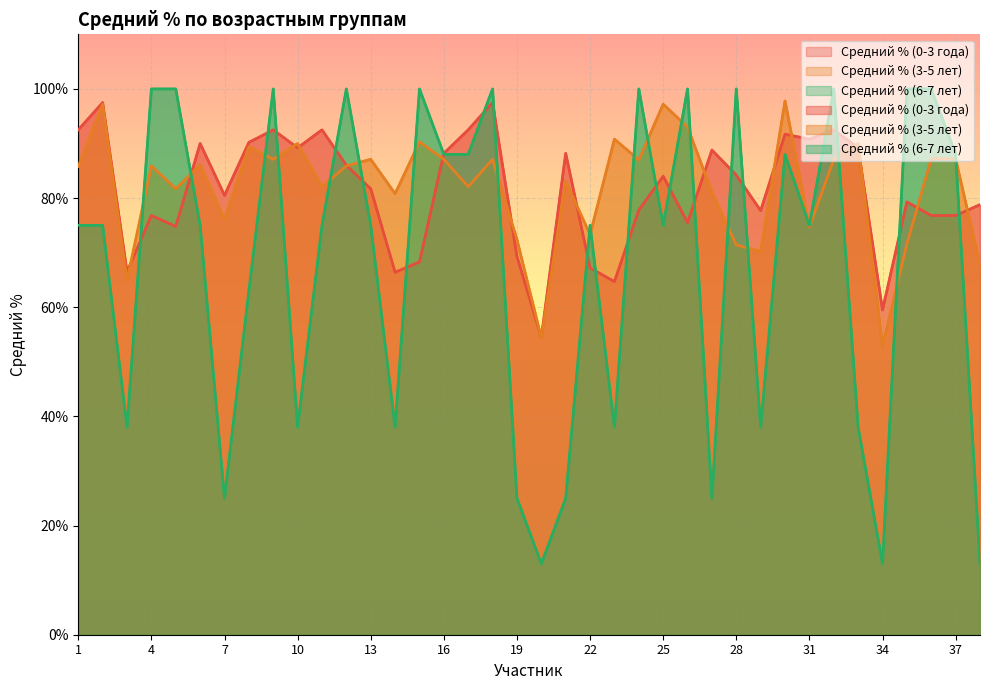

After their last crossing, which series has the higher values: Средний % (0-3 года) or Средний % (6-7 лет)?

Средний % (0-3 года)